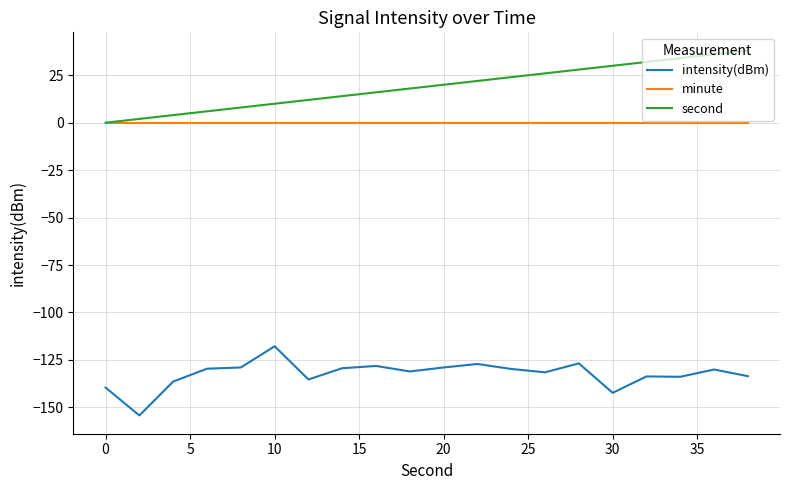

What is the minimum value shown in the chart?

-154.3